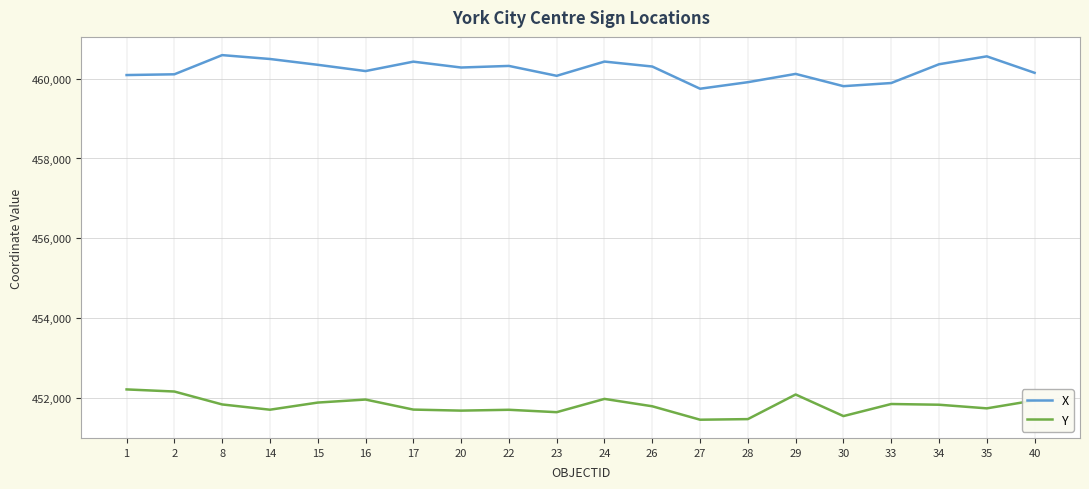

How many lines are shown in the chart?

2